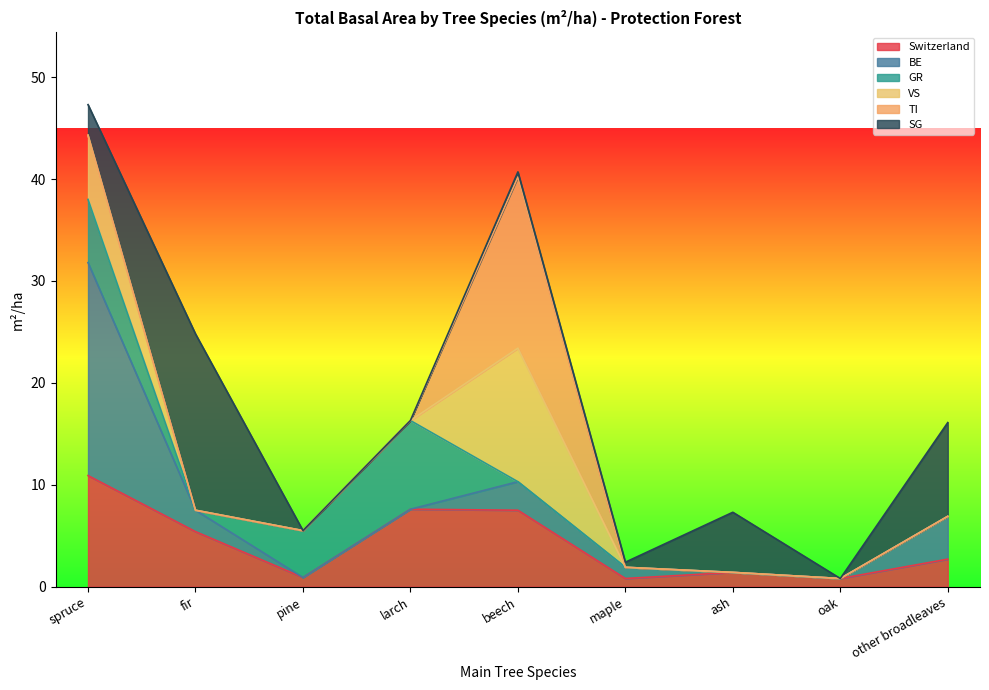

What is the highest value of the Switzerland series?

10.9